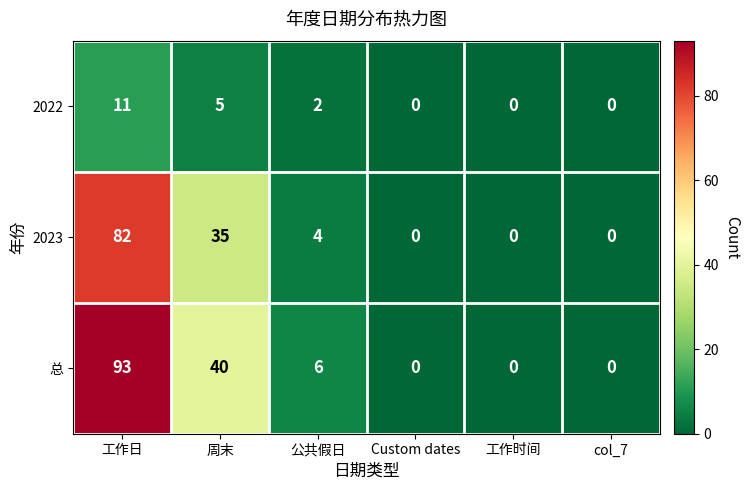

What is the sum of all 2023 values?

121